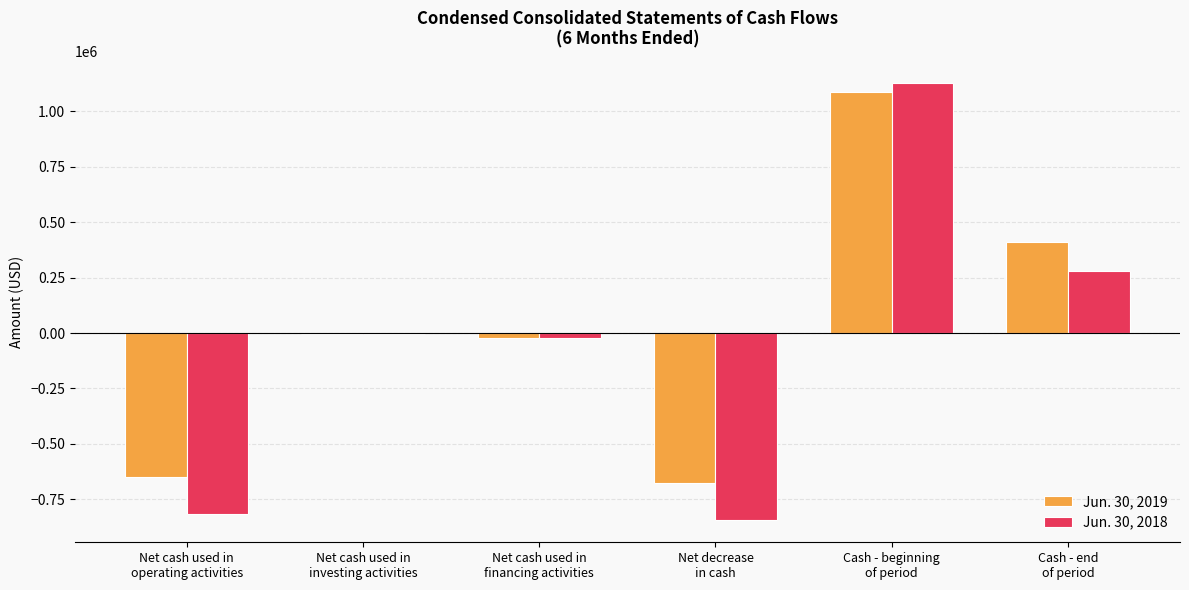

Count the number of categories in the chart.

6